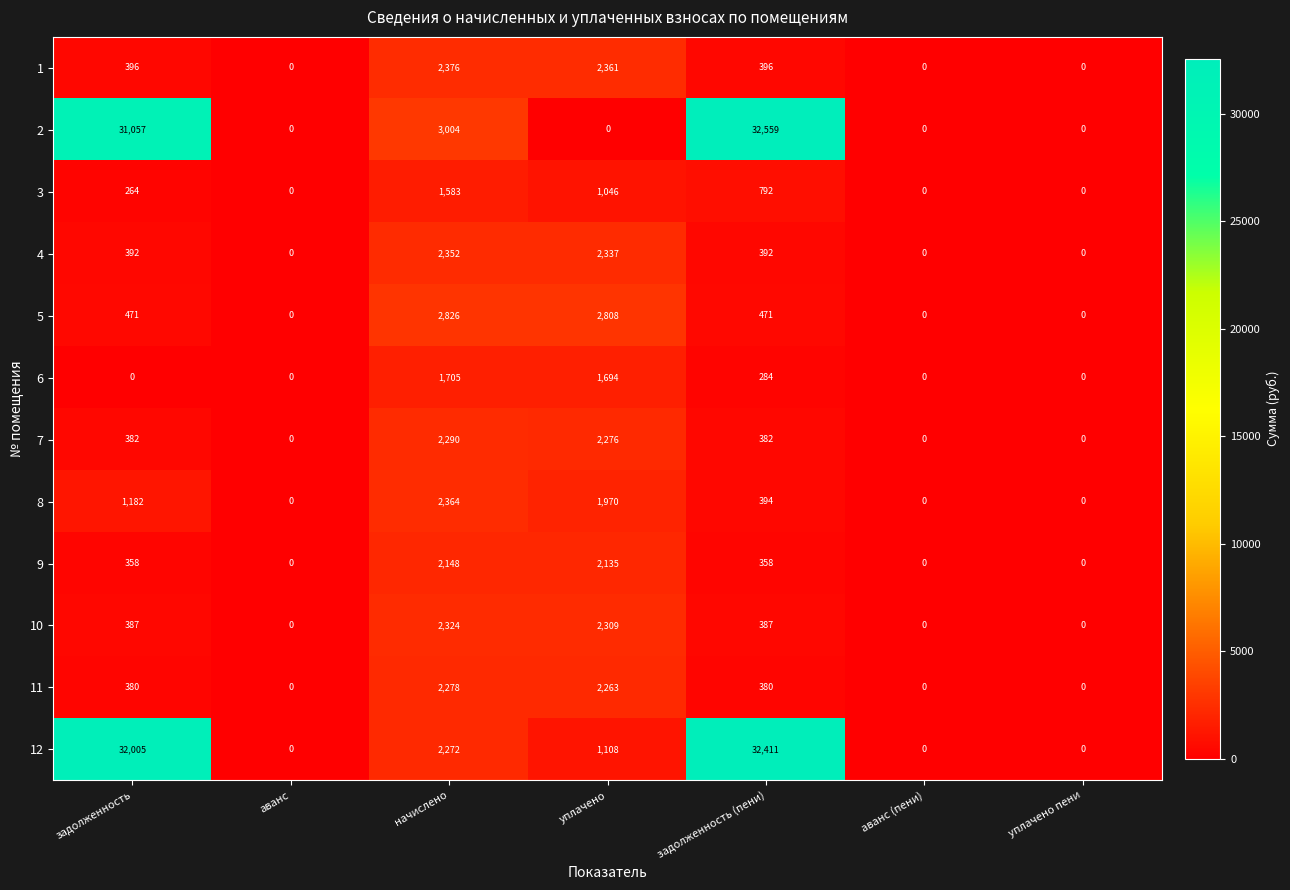

What is the spread (max minus min) of values at уплачено?

2808